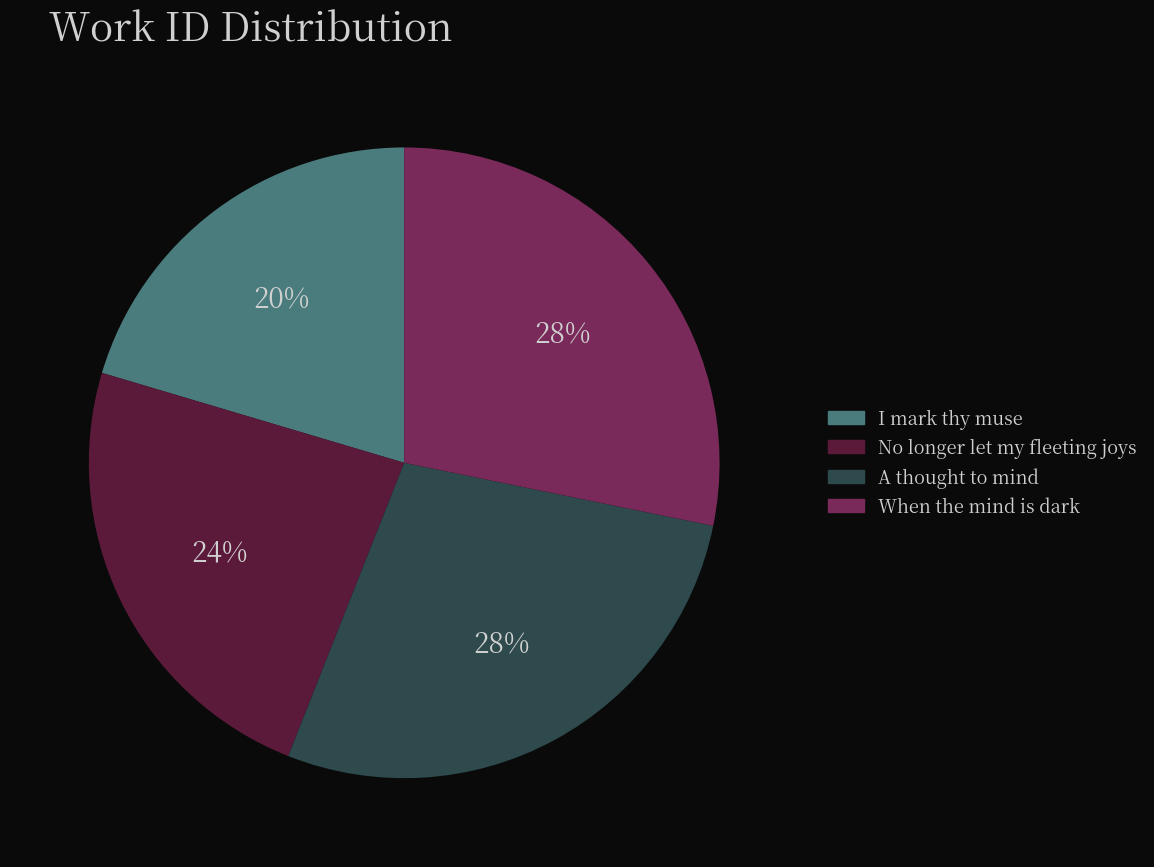

How many segments does this pie chart have?

4